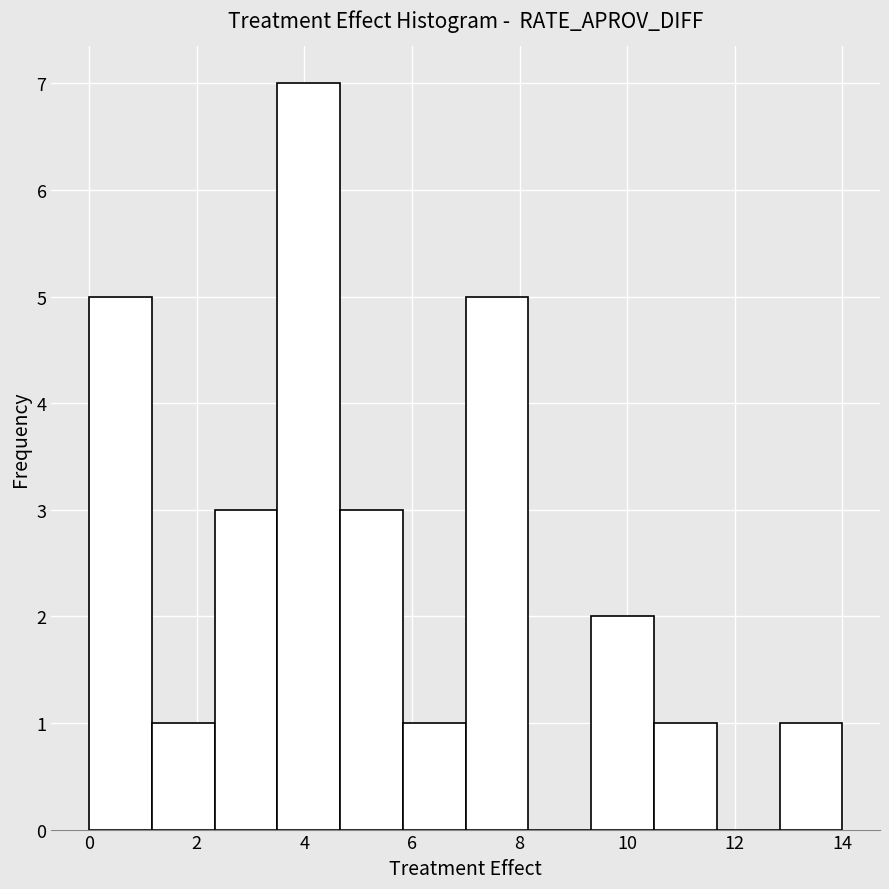

Reading left to right, transcribe this chart: for each bar, give the range it covers on the x-axis and its height. Neither the bar edges nor the heights are printed on the chart, so give them approximately, as read against the axes.

0.0 to 1.2: 5
1.2 to 2.4: 1
2.4 to 3.6: 3
3.6 to 4.6: 7
4.6 to 5.8: 3
5.8 to 7.0: 1
7.0 to 8.2: 5
8.2 to 9.4: 0
9.4 to 10.6: 2
10.6 to 11.6: 1
11.6 to 12.8: 0
12.8 to 14.0: 1